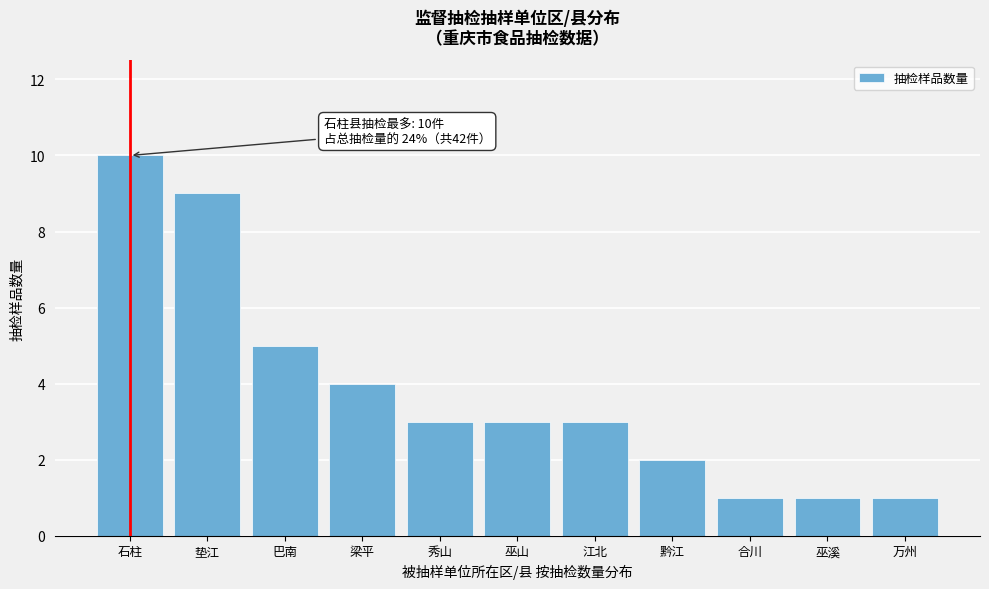

Reading left to right, extract all data points from this chart.

石柱=10	垫江=9	巴南=5	梁平=4	秀山=3	巫山=3	江北=3	黔江=2	合川=1	巫溪=1	万州=1